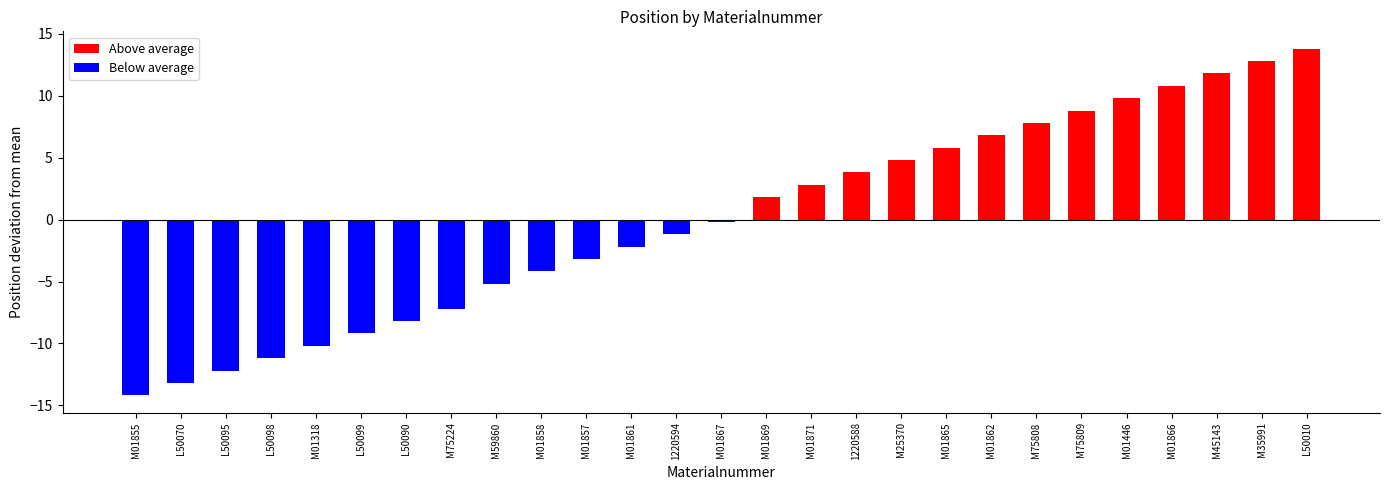

What are all the series names shown in the legend?

Above average, Below average